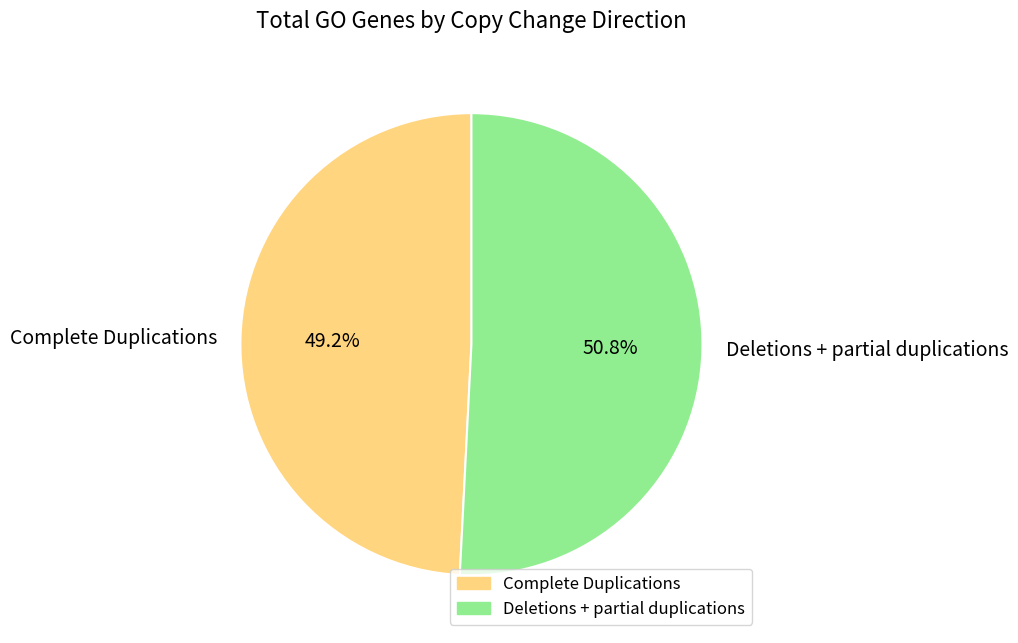

Does Complete Duplications represent more than half of the total?

No